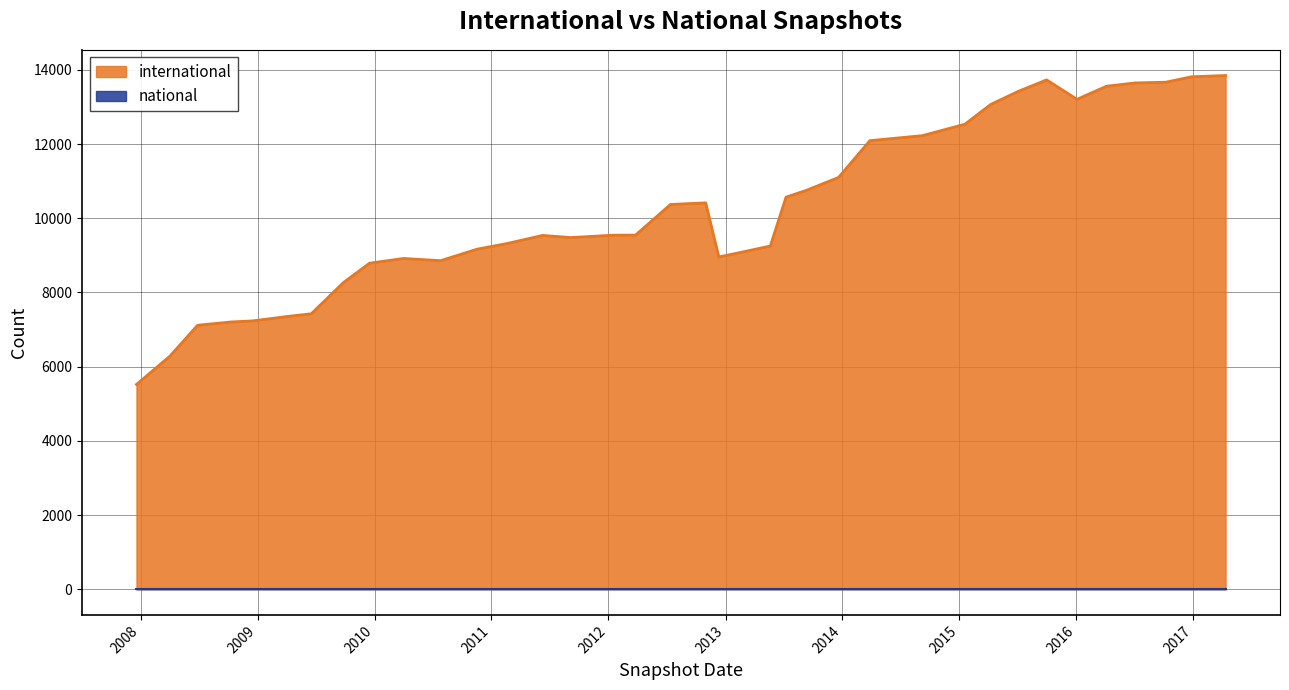

Which has a higher value, 2016-10-07 or 2017-04-12?

2017-04-12